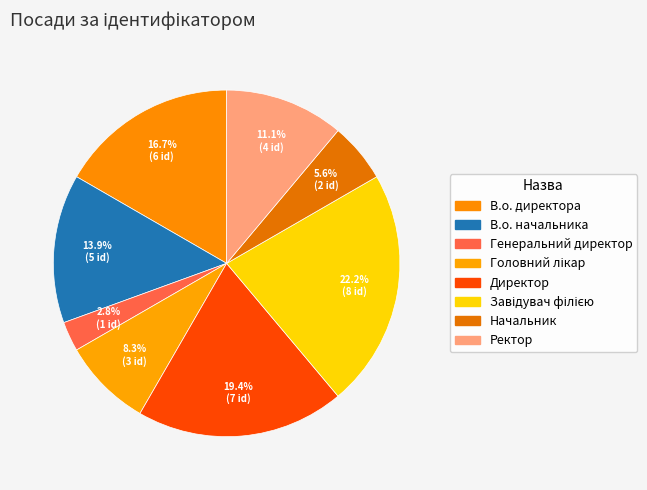

What is the smallest slice in the pie chart?

Генеральний директор